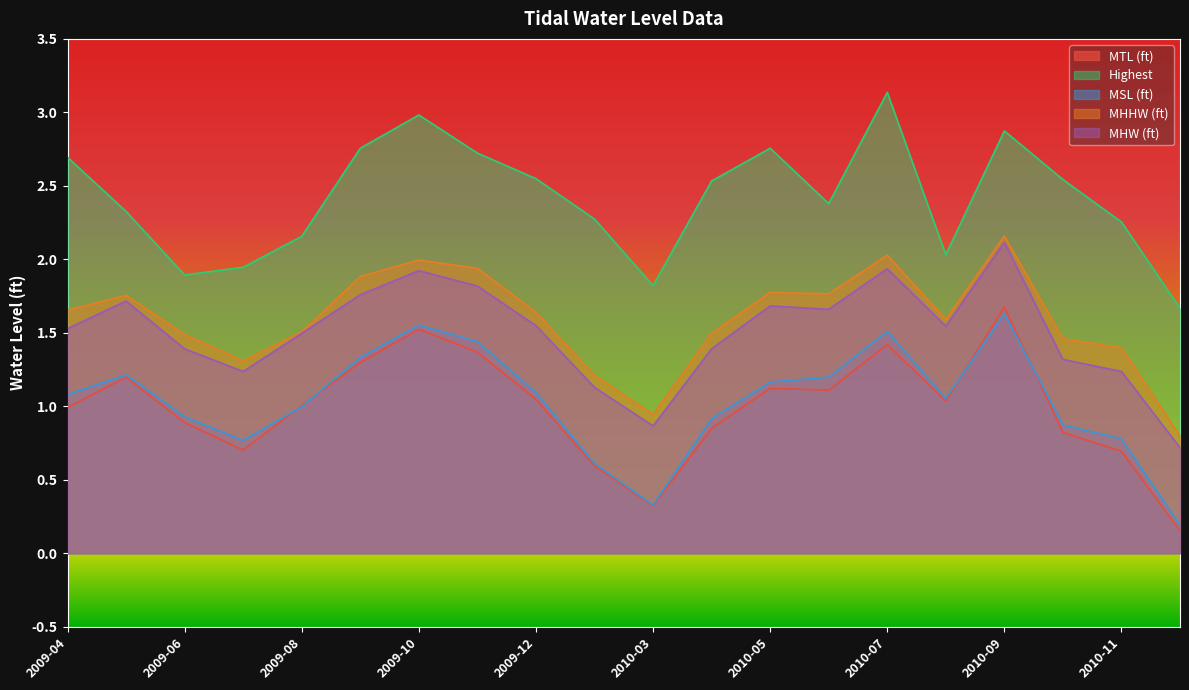

The Highest series shows 2.4 at 2010-06. True or false?

True